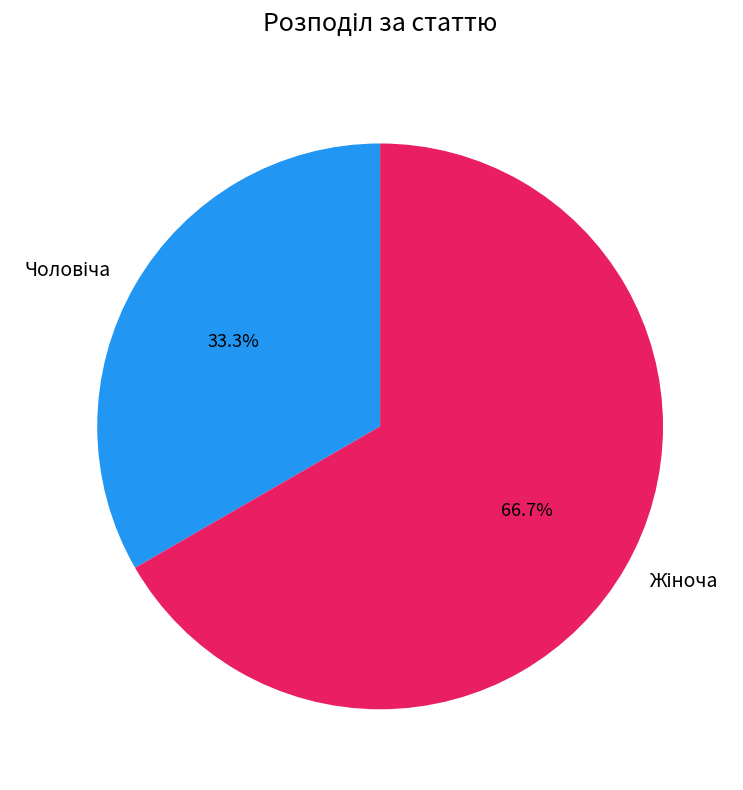

Is there any slice that represents more than half of the pie?

Yes